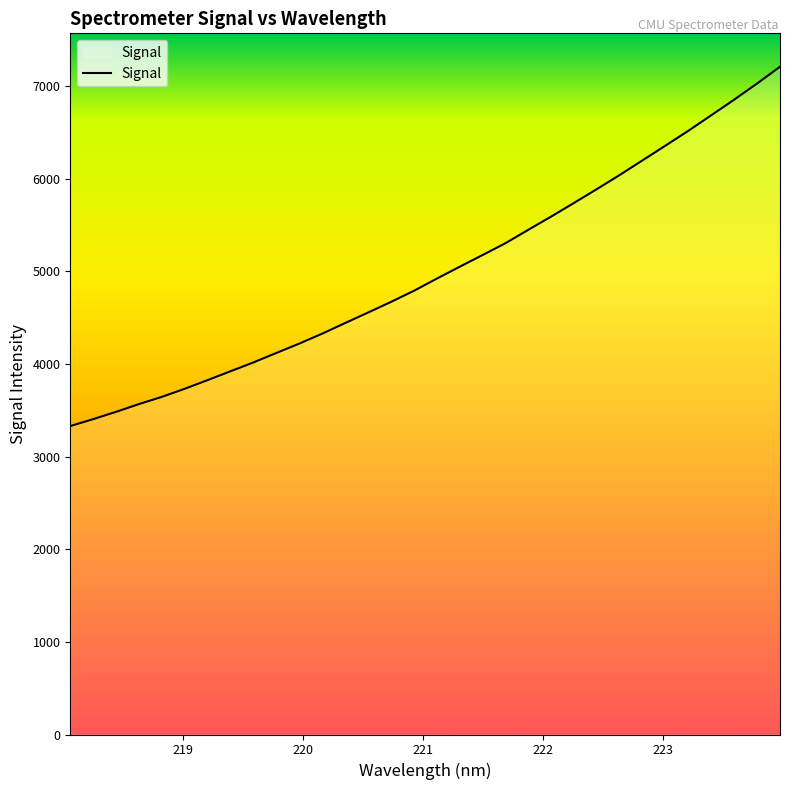

What is the difference between the maximum and minimum values?

3879.3